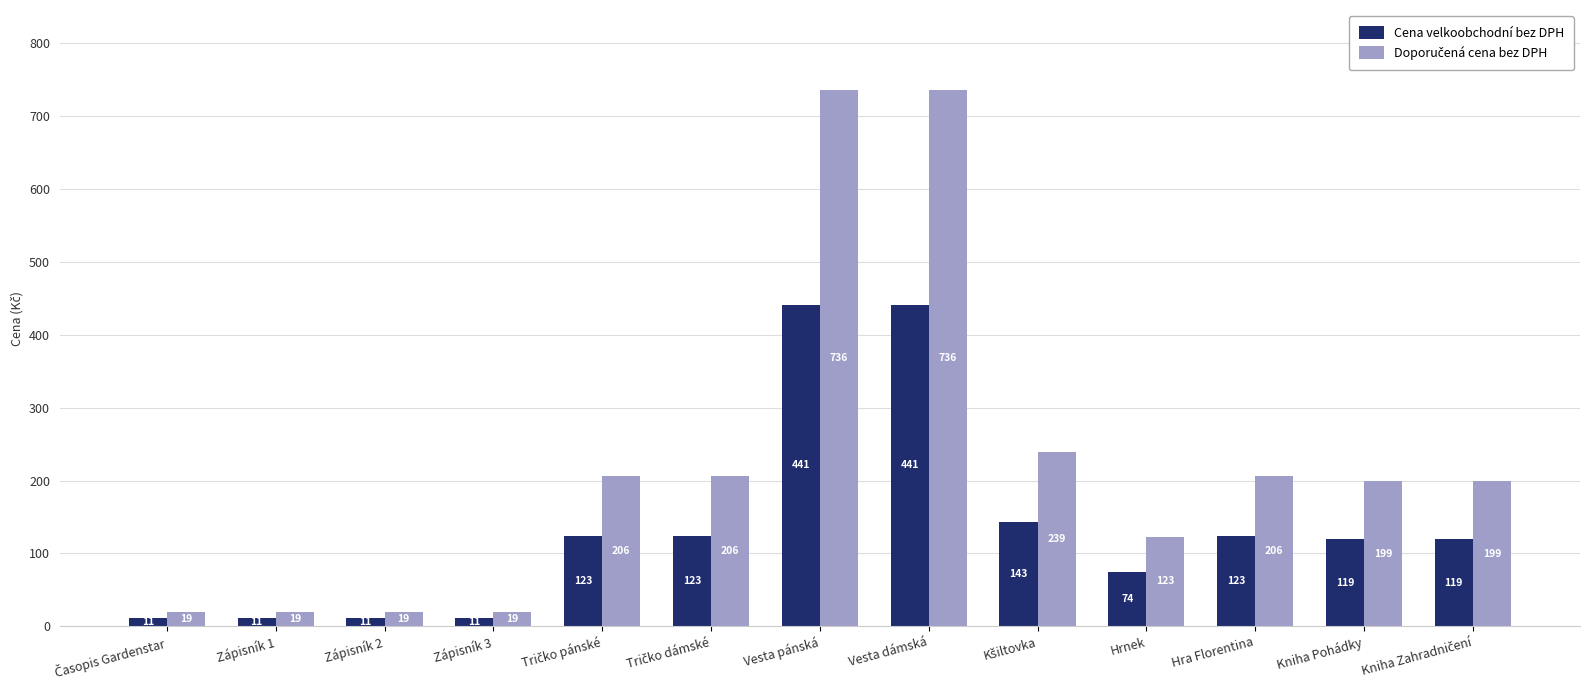

What is the difference between the maximum and minimum values in the Cena velkoobchodní bez DPH series?

429.9